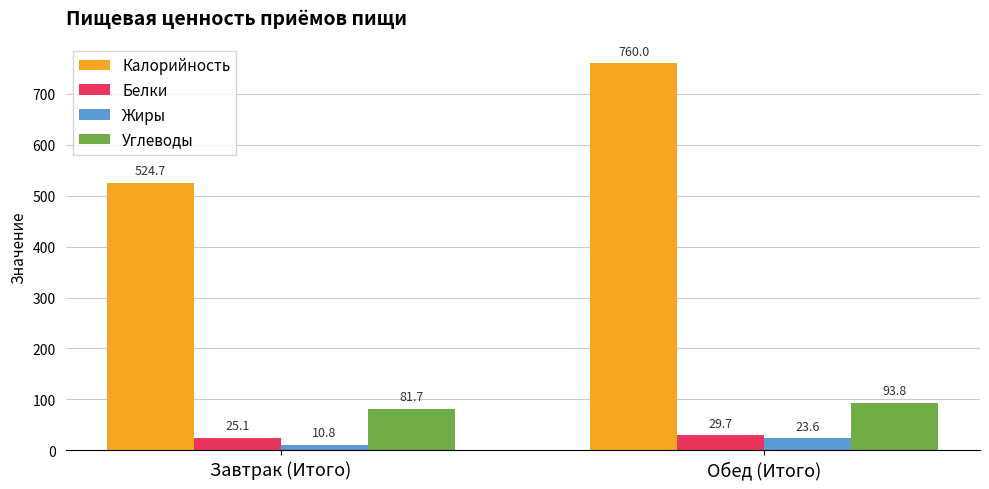

What is the value of the Калорийность bar at the 2nd from the left?

760.0